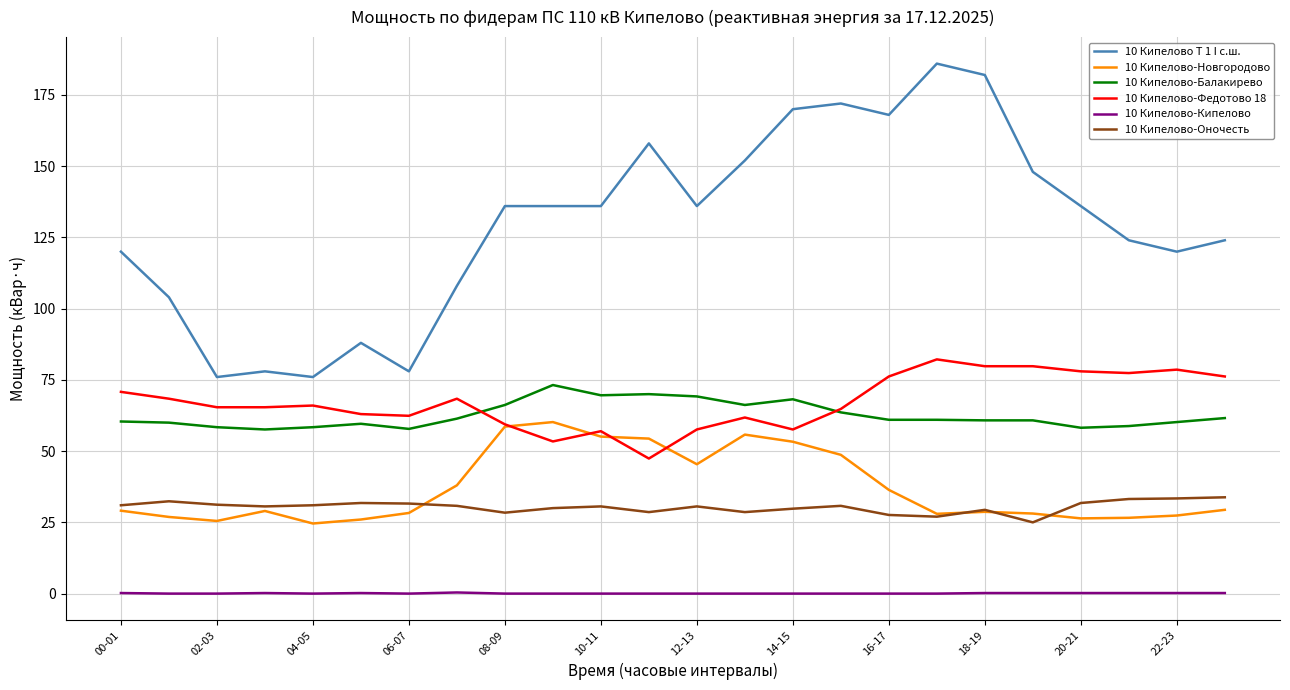

Rank the series by their maximum value, from lowest to highest.

10 Кипелово-Кипелово, 10 Кипелово-Оночесть, 10 Кипелово-Новгородово, 10 Кипелово-Балакирево, 10 Кипелово-Федотово 18, 10 Кипелово Т 1 I с.ш.